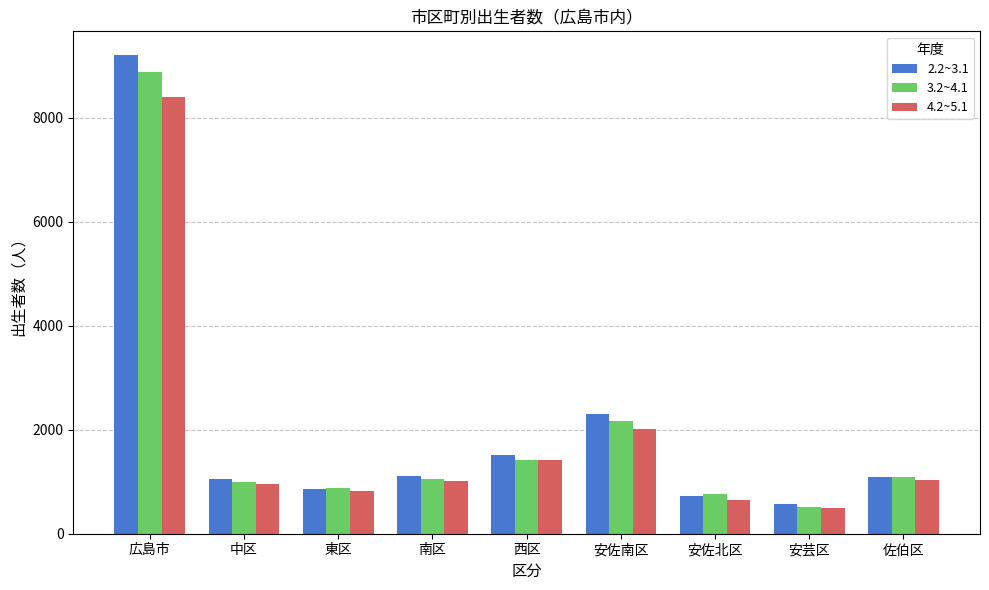

What is the label of the 1st bar from the left?

広島市